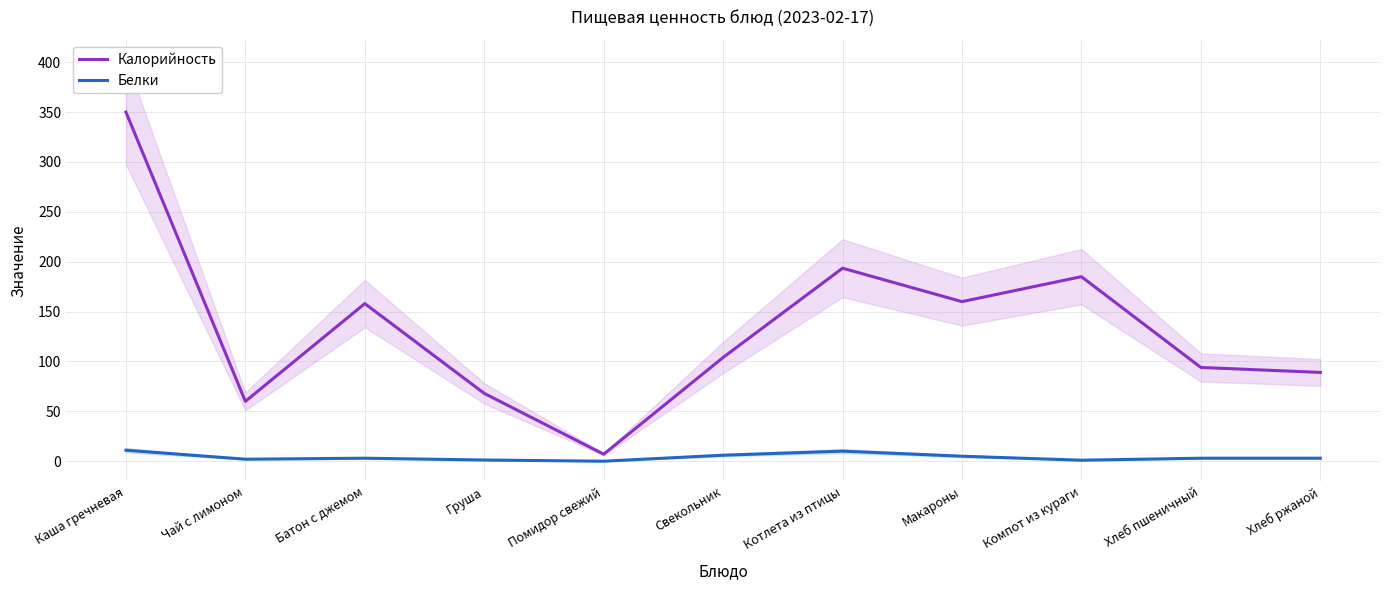

At Хлеб ржаной, list the series in order from smallest to largest.

Белки, Калорийность